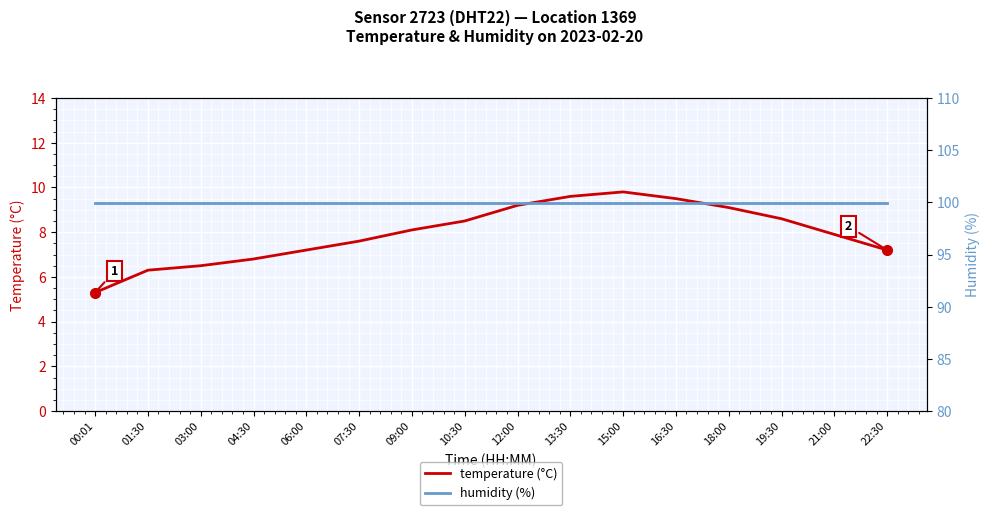

What is the greatest value displayed?

99.9